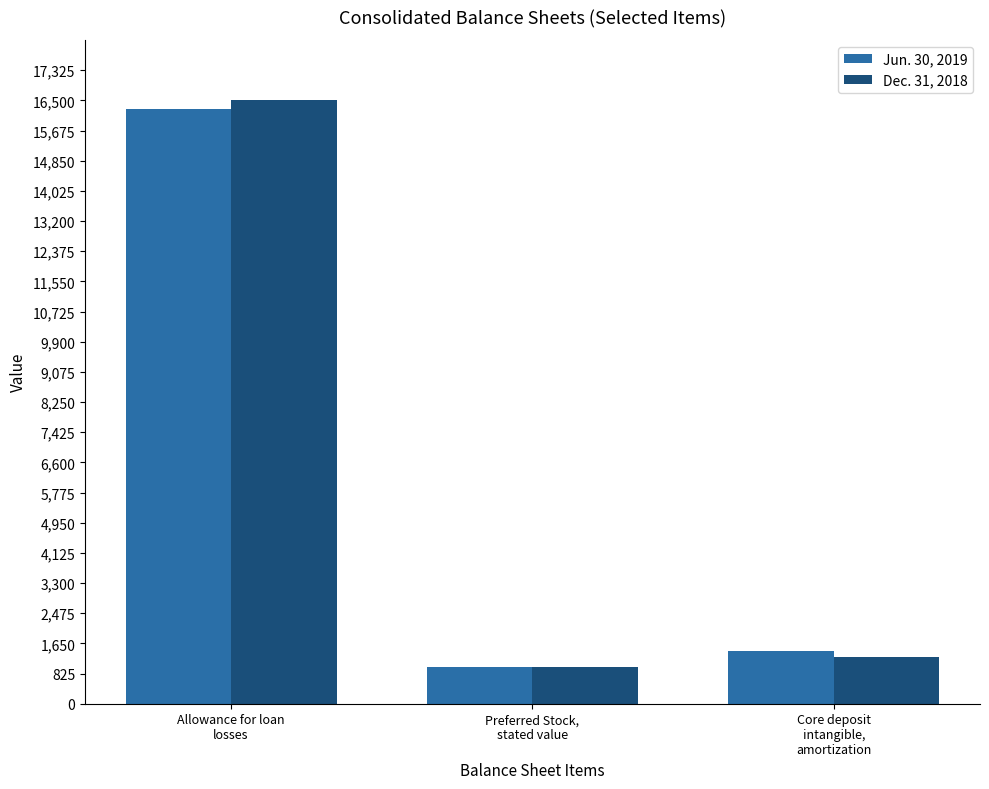

At which category is the sum across all series the highest?

Allowance for loan
losses